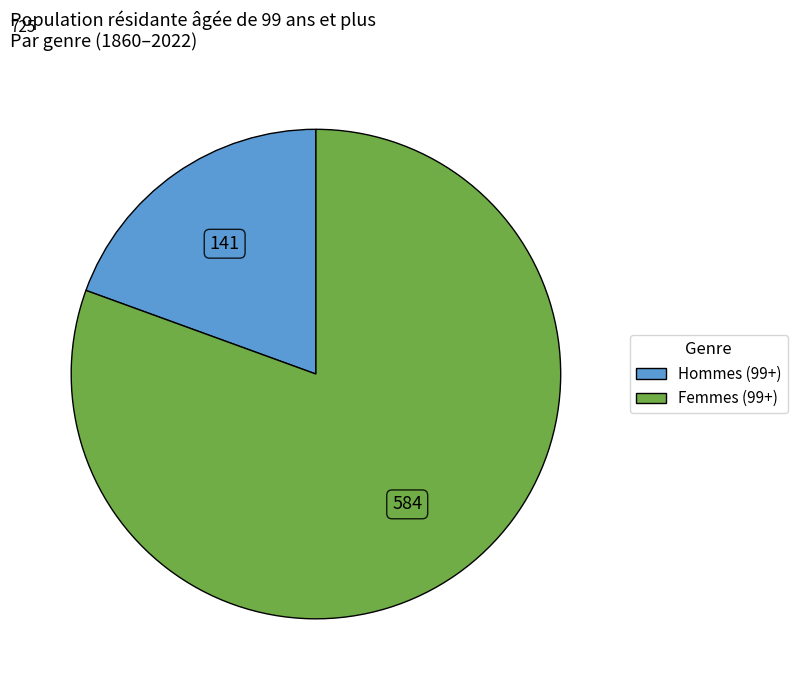

Is there any slice that represents more than half of the pie?

Yes